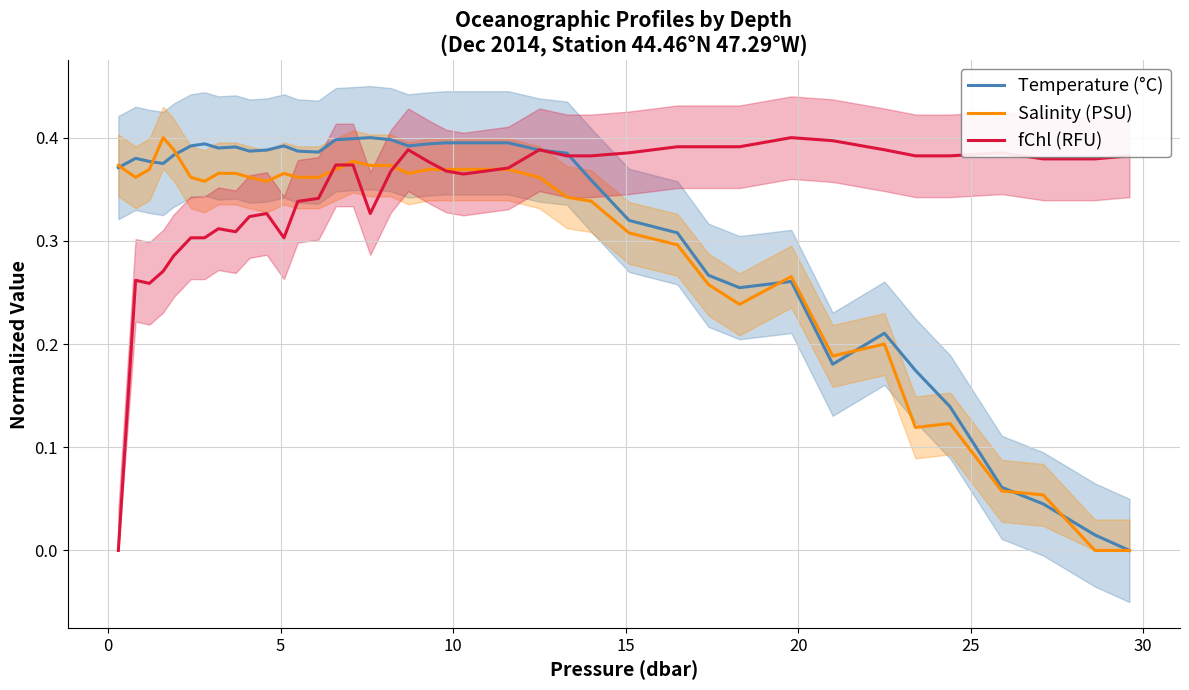

Which series ends up on top after the final intersection of Temperature (°C) and Salinity (PSU)?

Temperature (°C)